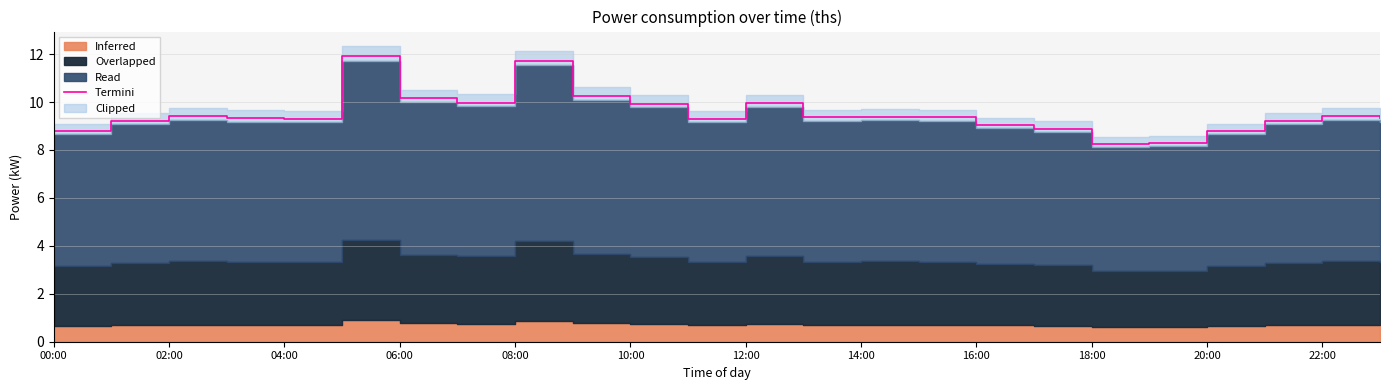

What is the maximum value for Termini?

11.9